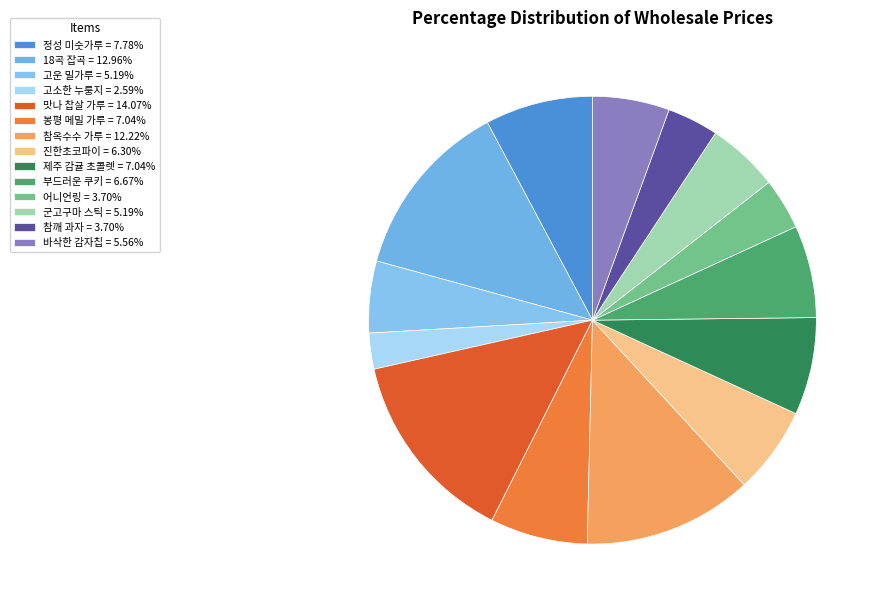

Count the number of slices in the pie.

14